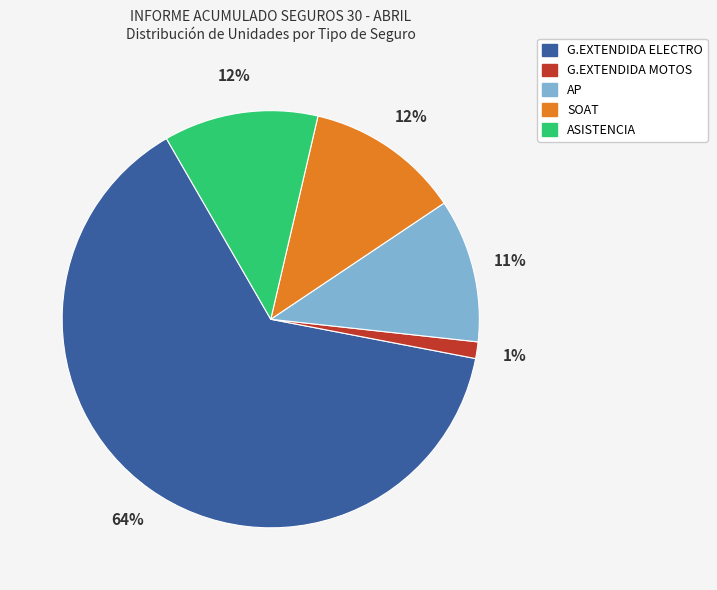

Does G.EXTENDIDA ELECTRO account for over 50% of the chart?

Yes